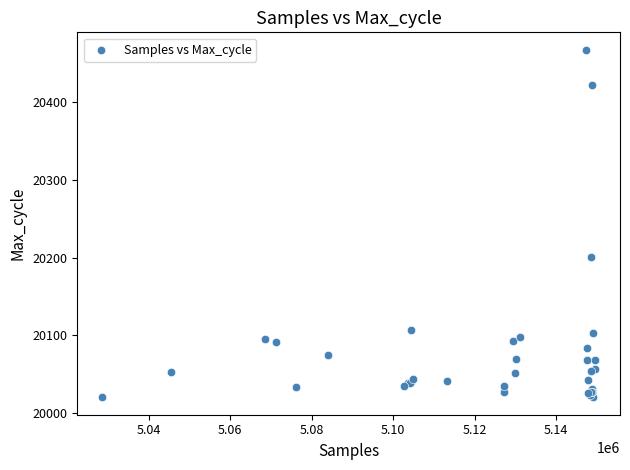

What Y value in the scatter plot is closest to 20244?

20201